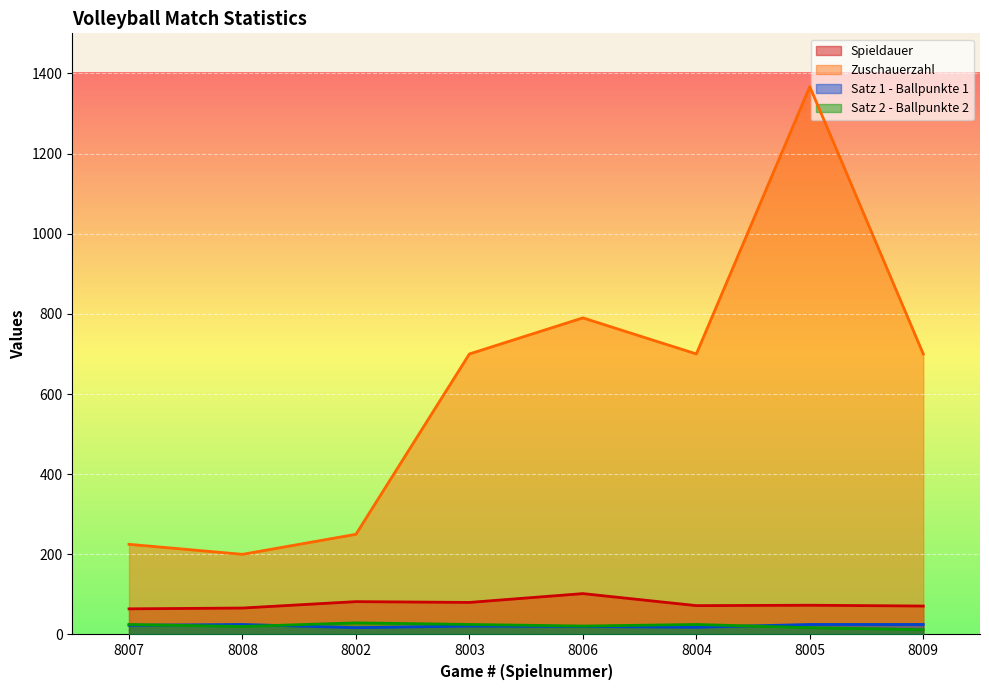

At which label does Spieldauer reach its minimum?

8007